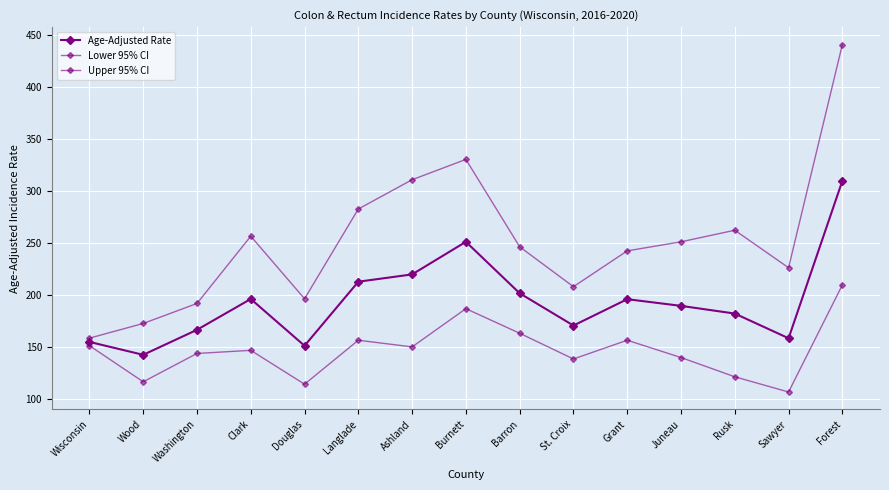

What is the total value across all series at Burnett?

768.5